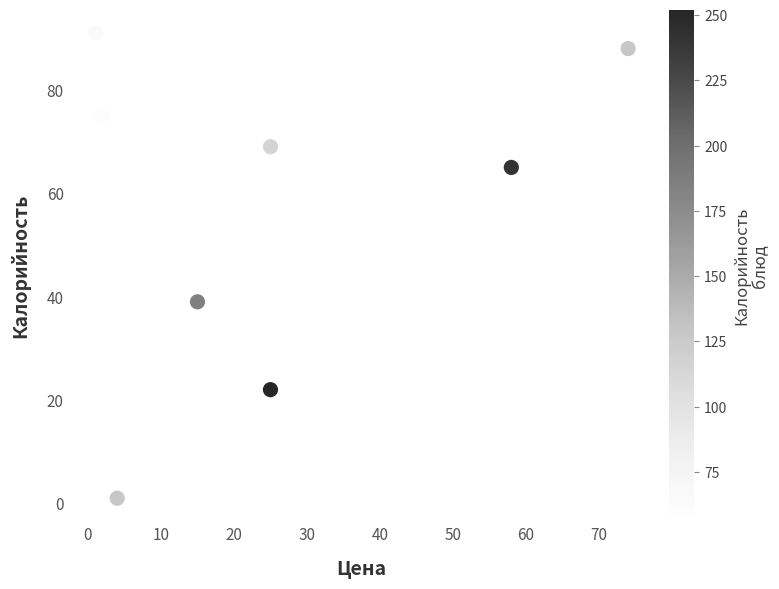

What Y value in the scatter plot is closest to 46?

47